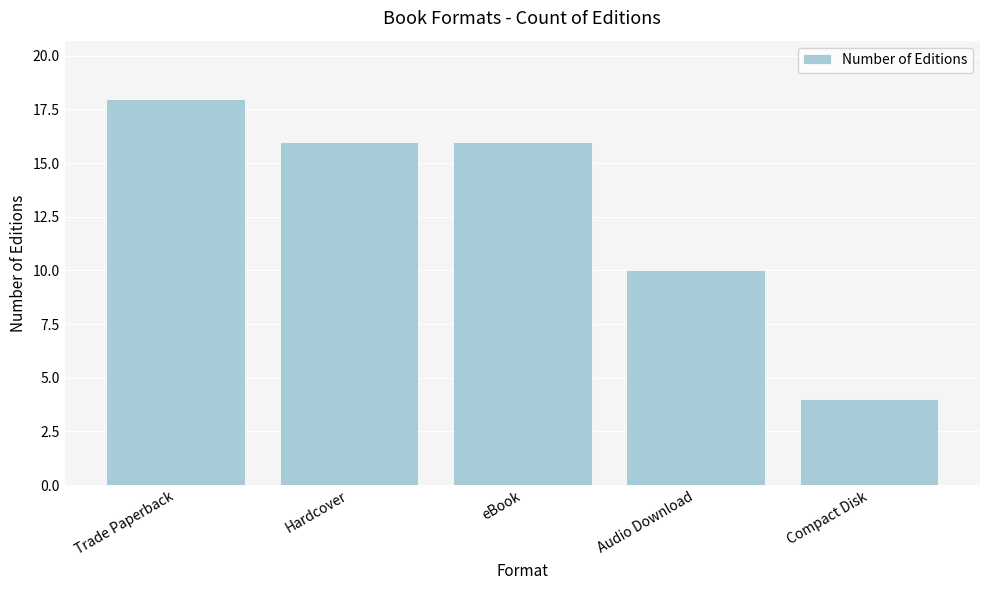

What is the label of the 4th bar from the right?

Hardcover